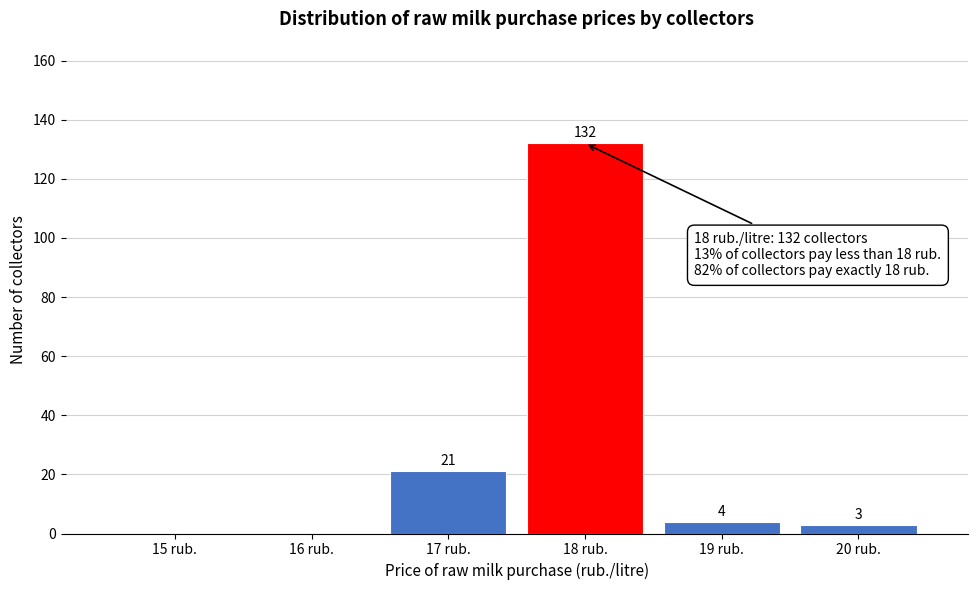

Reading right to left, list all the values displayed in this chart.

20 rub.=3	19 rub.=4	18 rub.=132	17 rub.=21	16 rub.=0	15 rub.=0